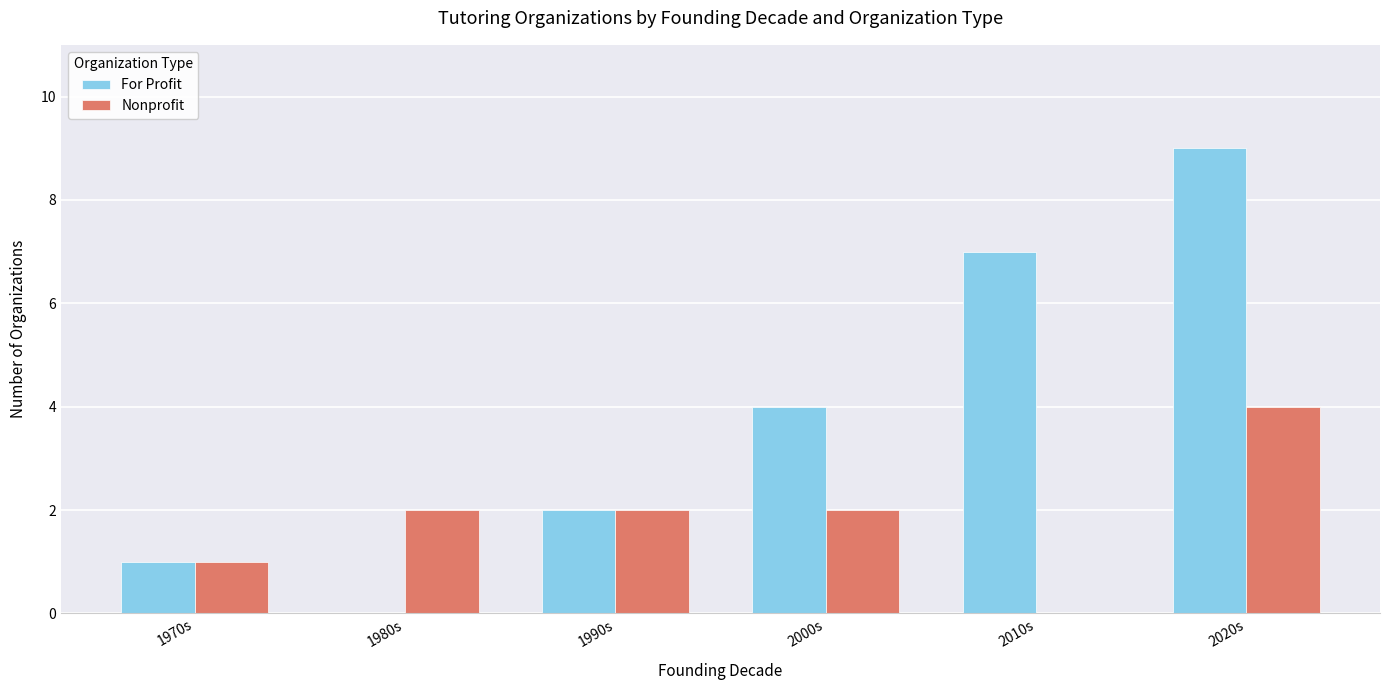

Which series changed the most between 1980s and 1990s?

For Profit